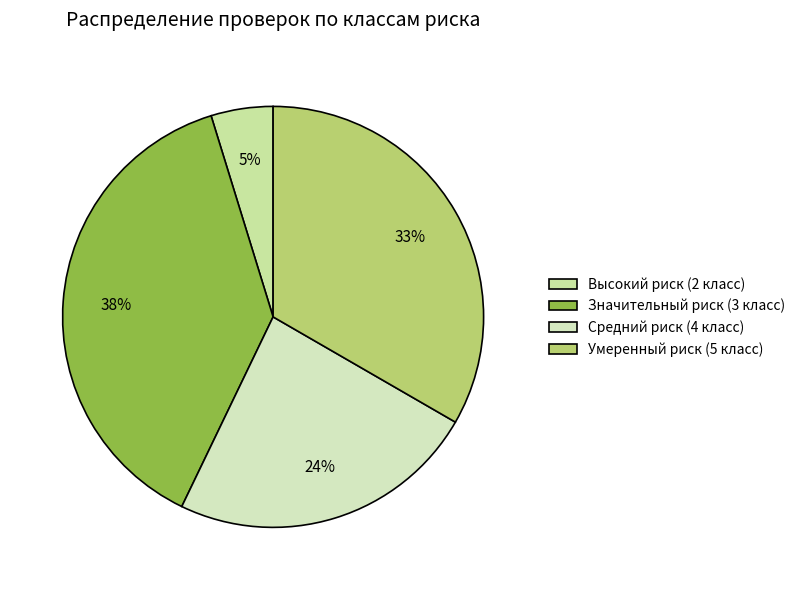

Does Умеренный риск (5 класс) account for over 50% of the chart?

No